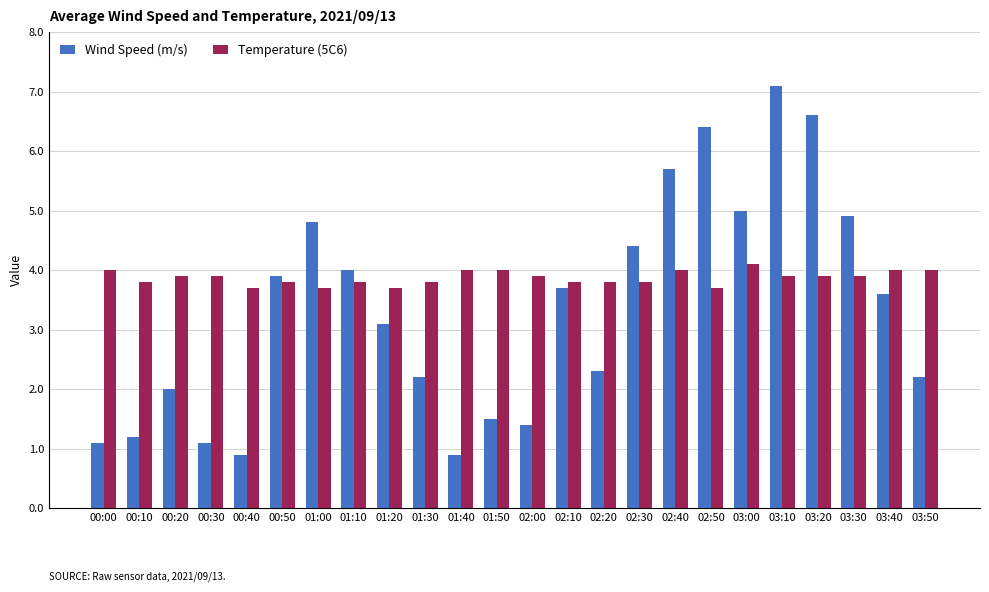

What is the difference between the maximum and second lowest values in the Temperature (5C6) series?

0.4